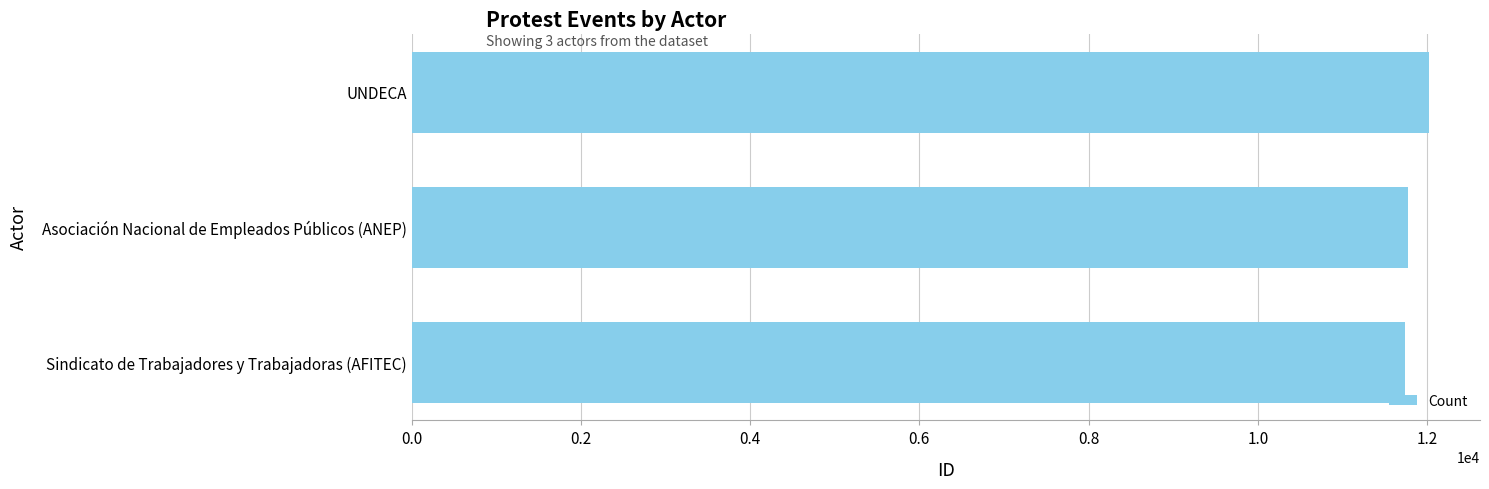

What is the change in value from Sindicato de Trabajadores y Trabajadoras (AFITEC) to UNDECA?

+280